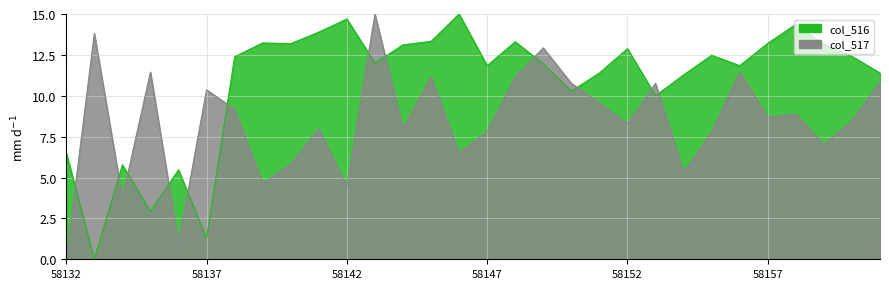

What is the maximum value shown in the chart?

15.0